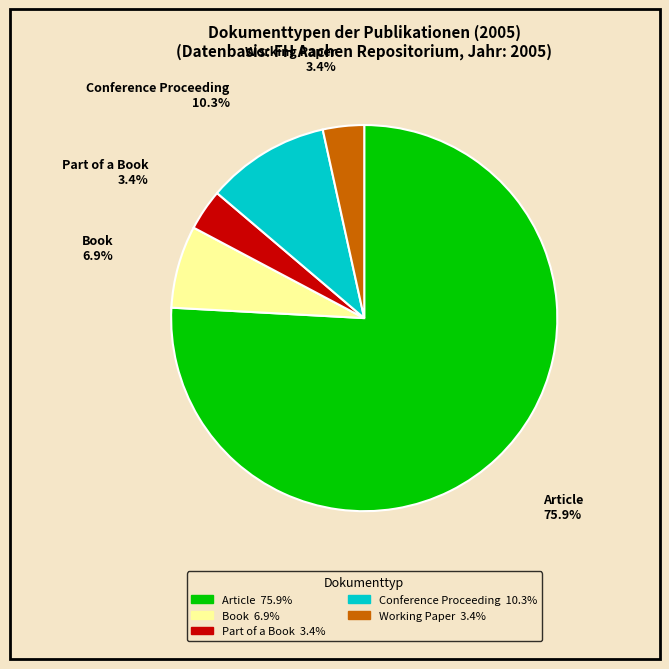

Does any single category account for the majority?

Yes